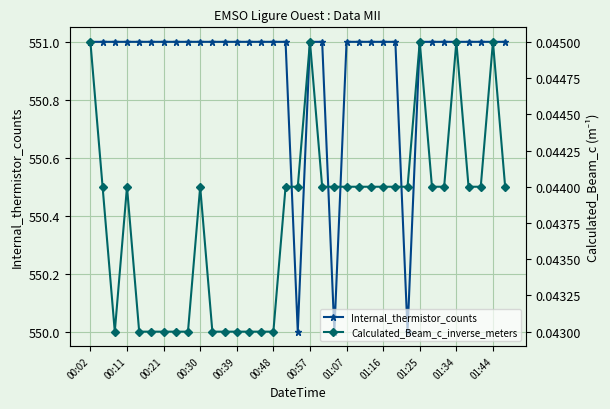

True or false: Internal_thermistor_counts has a value of 551 at 00:02.

True